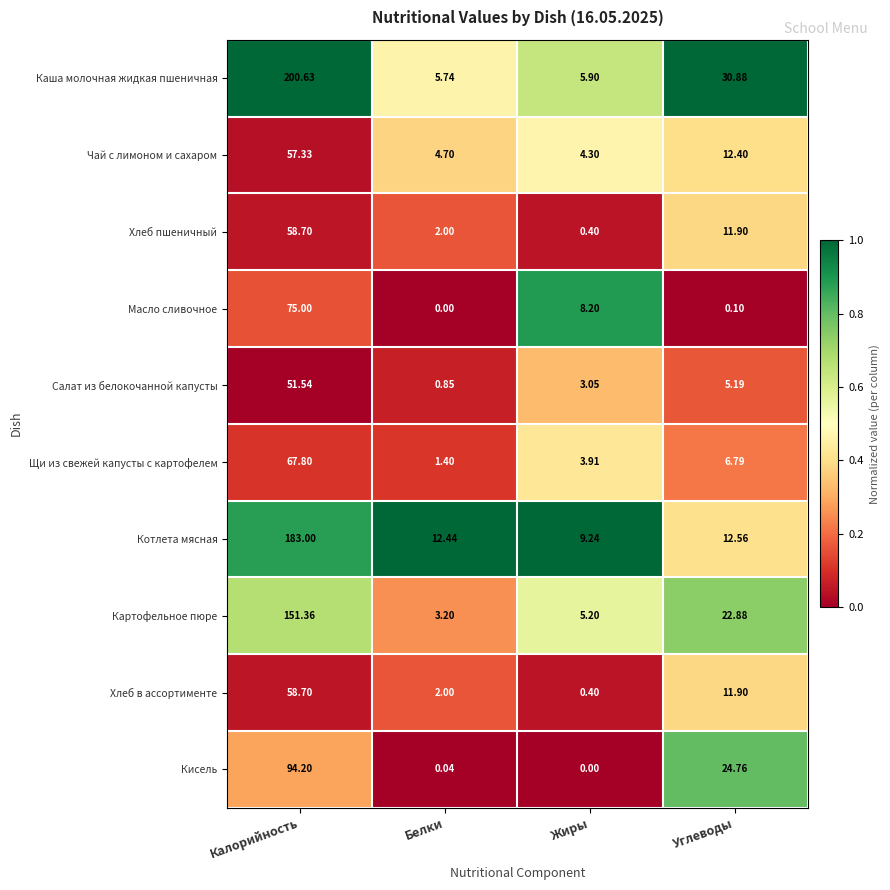

Which category has the highest value across all series?

Калорийность